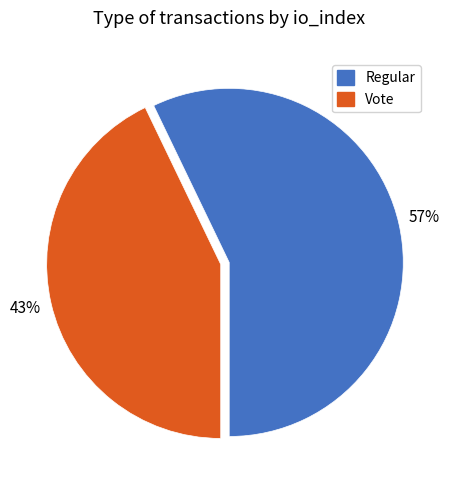

To the nearest percent, what is the difference between the Regular and Vote slice percentages?

14%